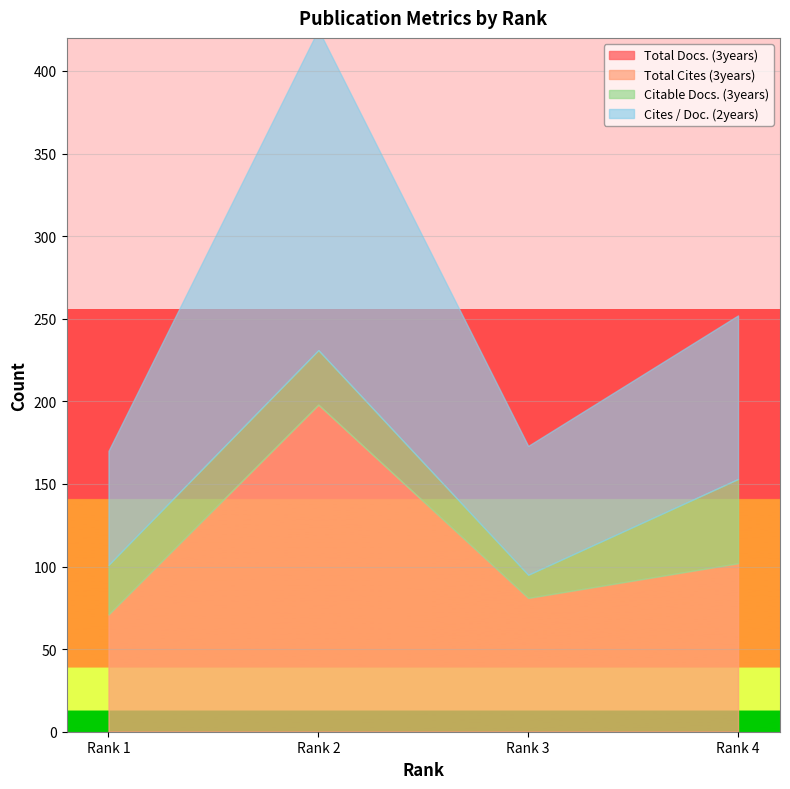

Between Rank 3 and Rank 1, which is larger?

Rank 3